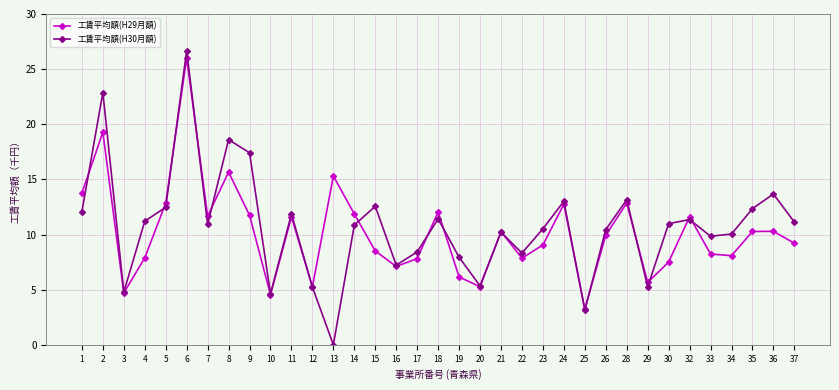

Between 1 and 7, which series saw the biggest shift?

工賃平均額(H29月額)